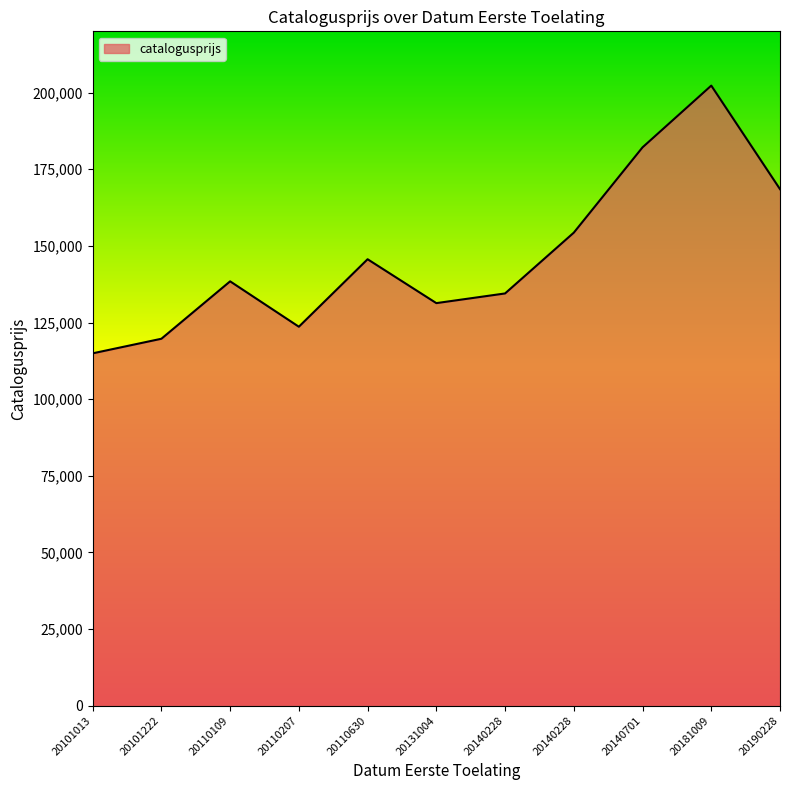

What is the minimum value shown in the chart?

114944